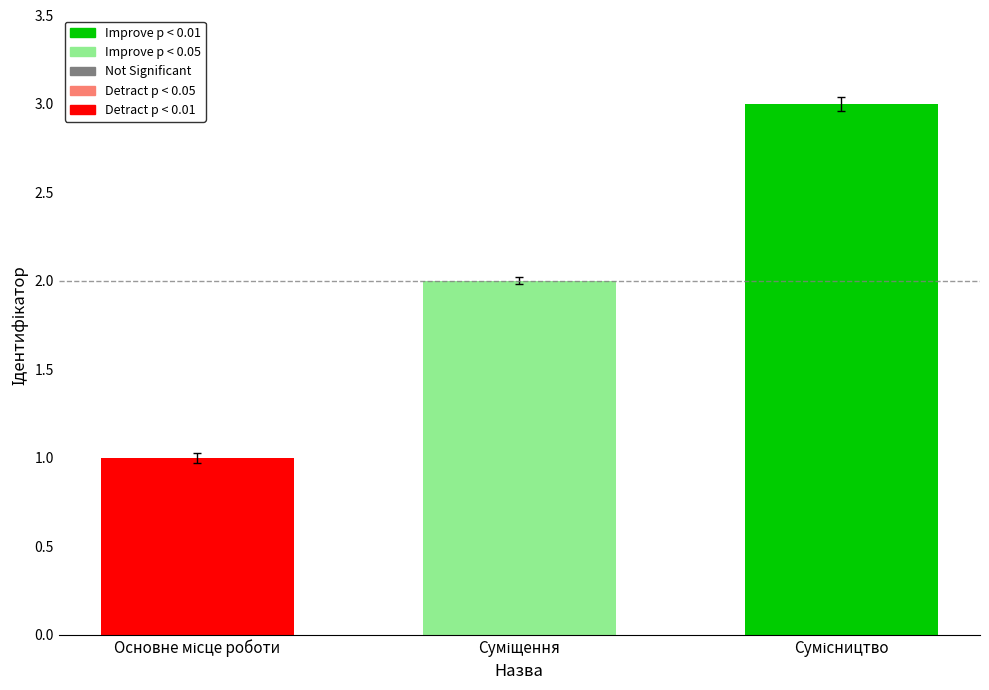

What is the sum of all values?

6